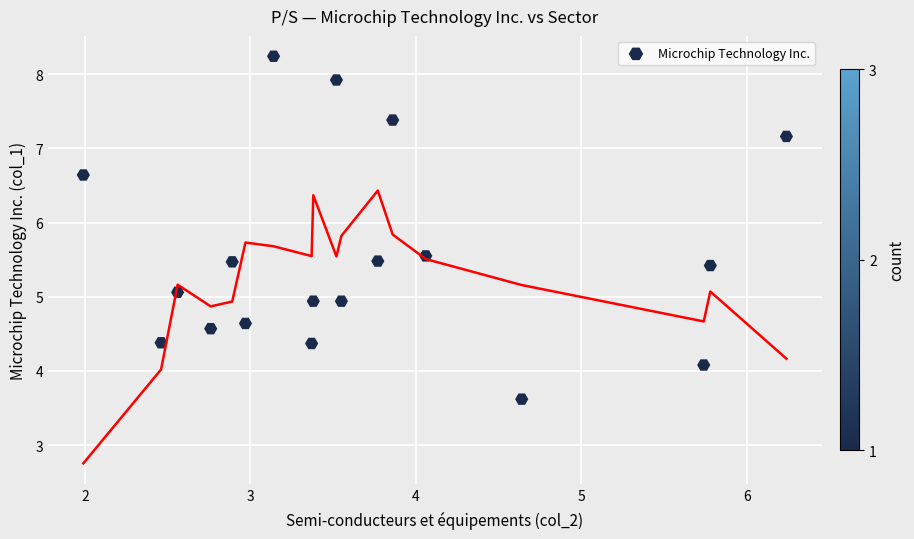

What is the range of Y values (max minus min)?

4.6